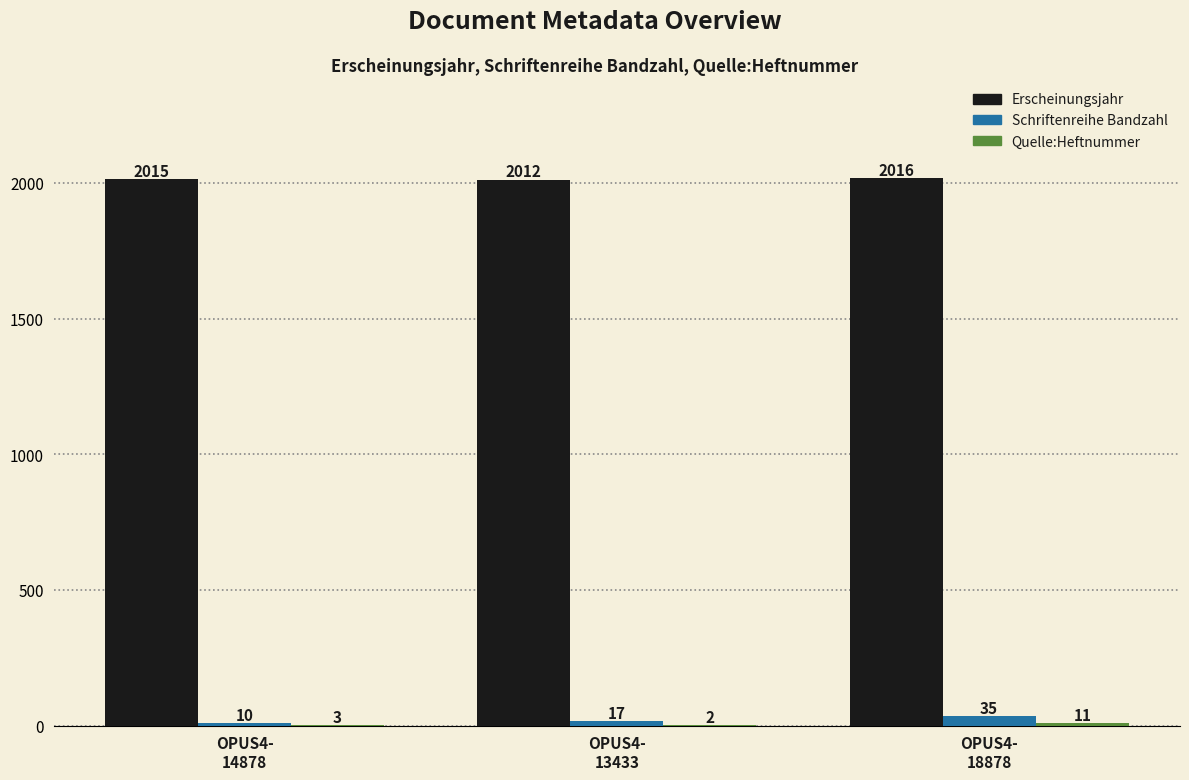

What is the greatest value displayed?

2016